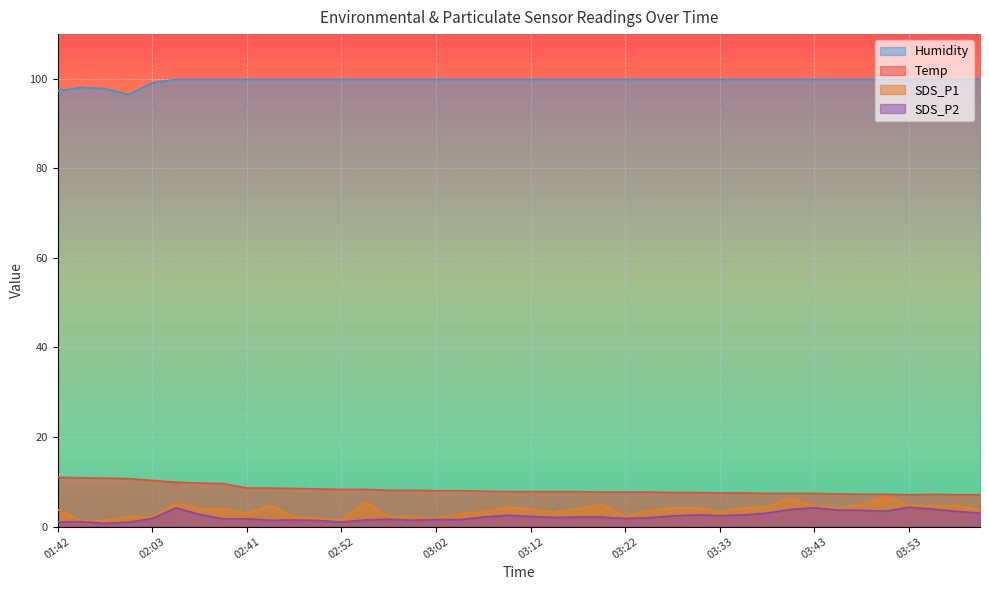

What is the label of the 36th point from the right?

02:03